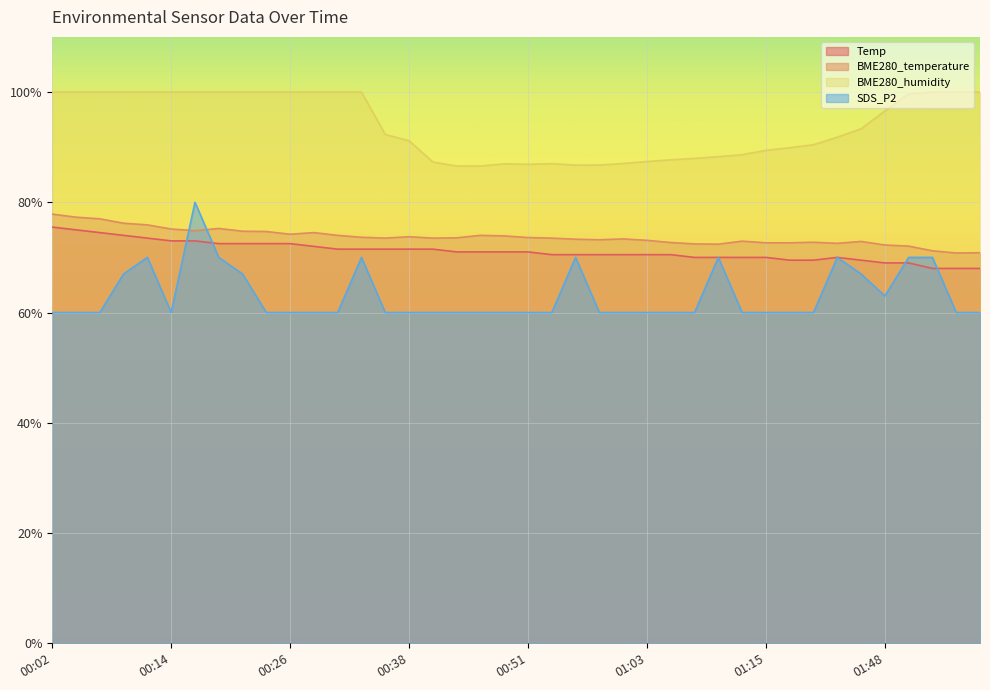

In BME280_temperature, how many points are higher than both neighbors (excluding endpoints)?

8